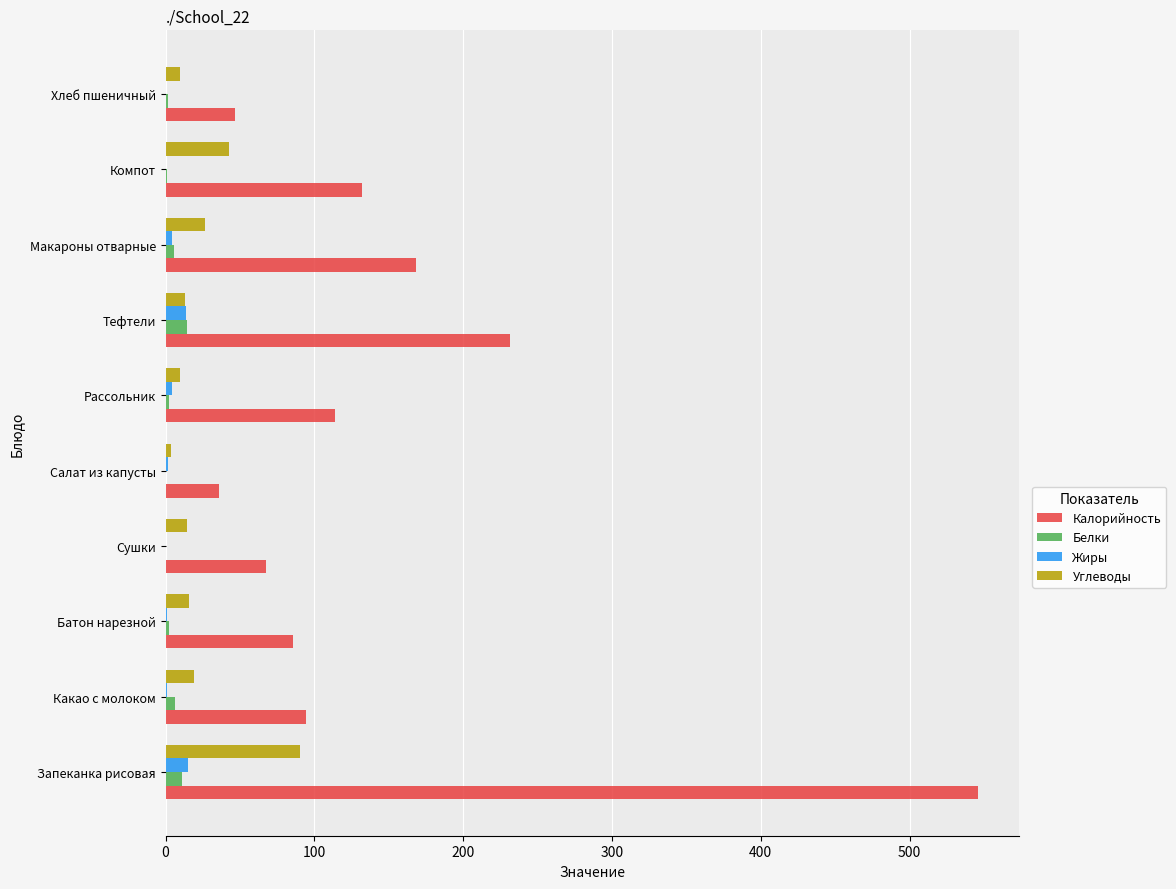

Between Рассольник and Хлеб пшеничный, which series saw the biggest shift?

Калорийность